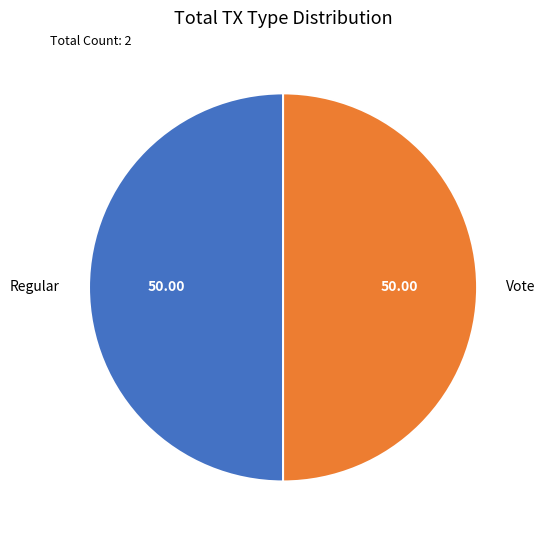

Combined, do Vote and Regular account for over 50%?

Yes